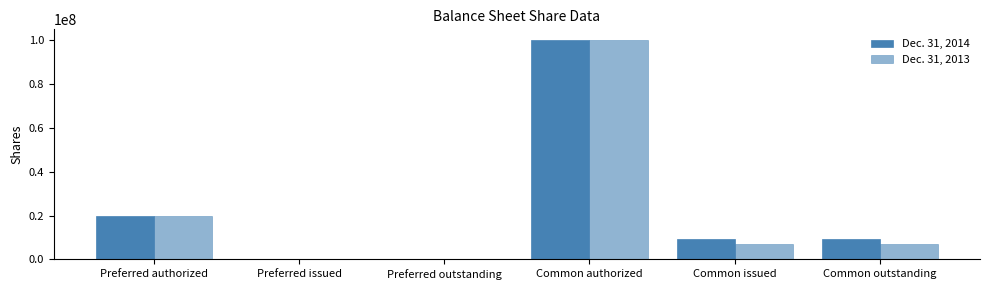

Reading right to left, extract all data points from this chart.

Dec. 31, 2014: 9231397	9231397	100000000	0	0	20000000
Dec. 31, 2013: 7044000	7044000	100000000	0	0	20000000